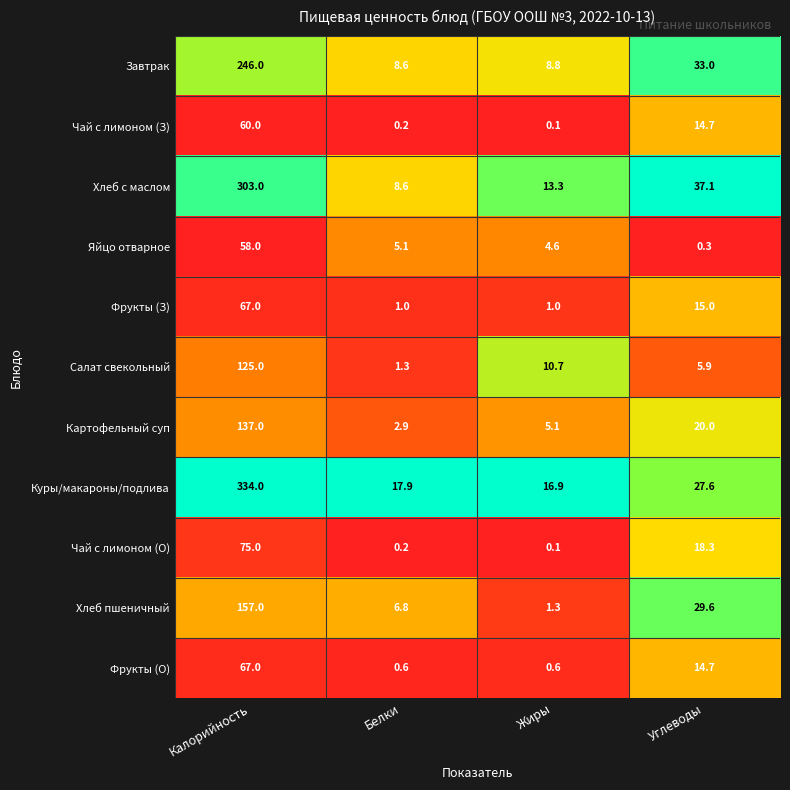

What is the difference between the highest and lowest values at Белки?

17.7